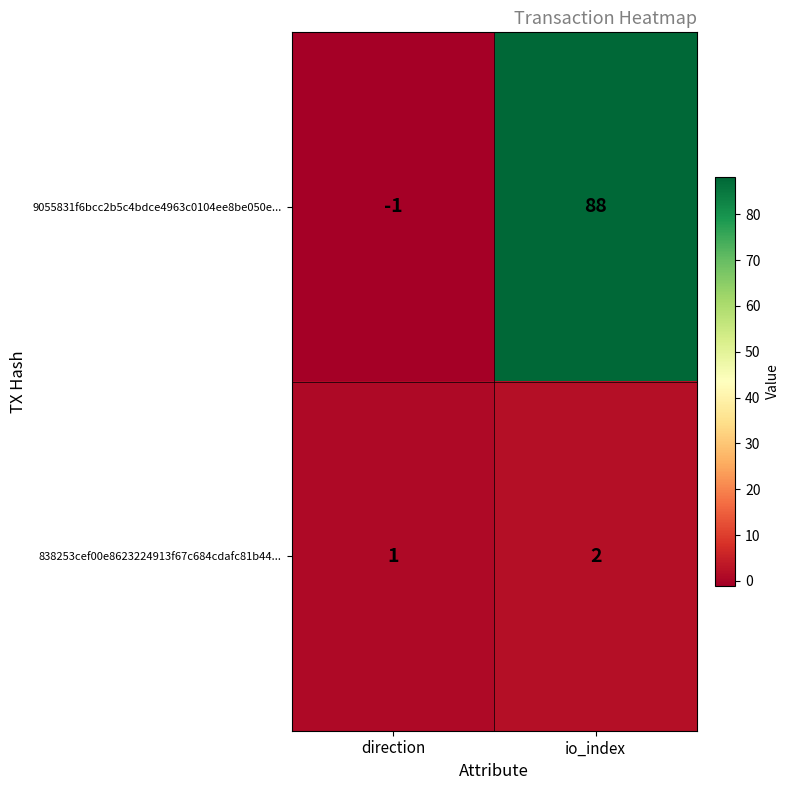

Reading left to right, what are all the values shown in this chart?

9055831f6bcc2b5c4bdce4963c0104ee8be050e...: -1	88
838253cef00e8623224913f67c684cdafc81b44...: 1	2